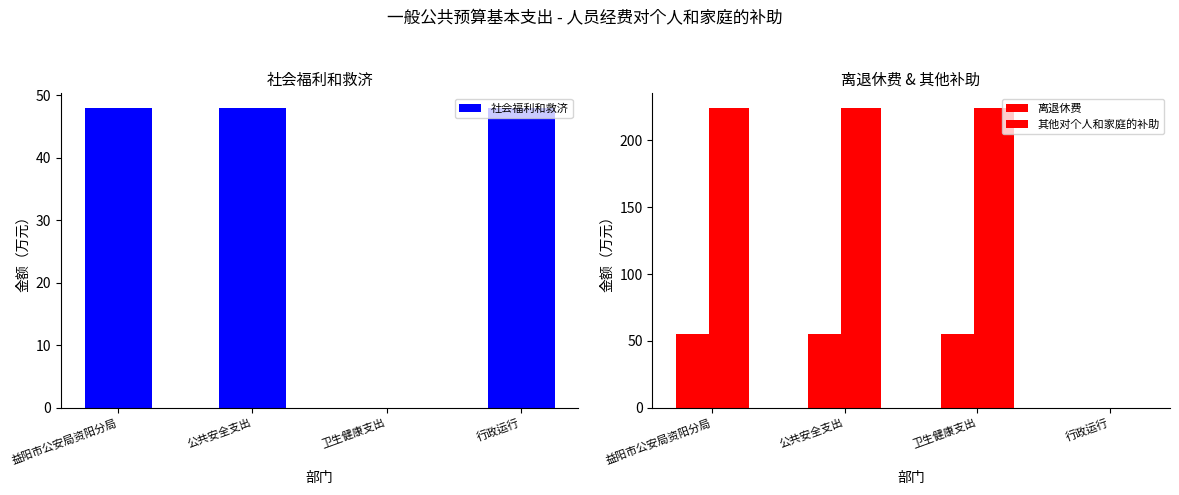

At which category does the chart reach its minimum across all series?

卫生健康支出